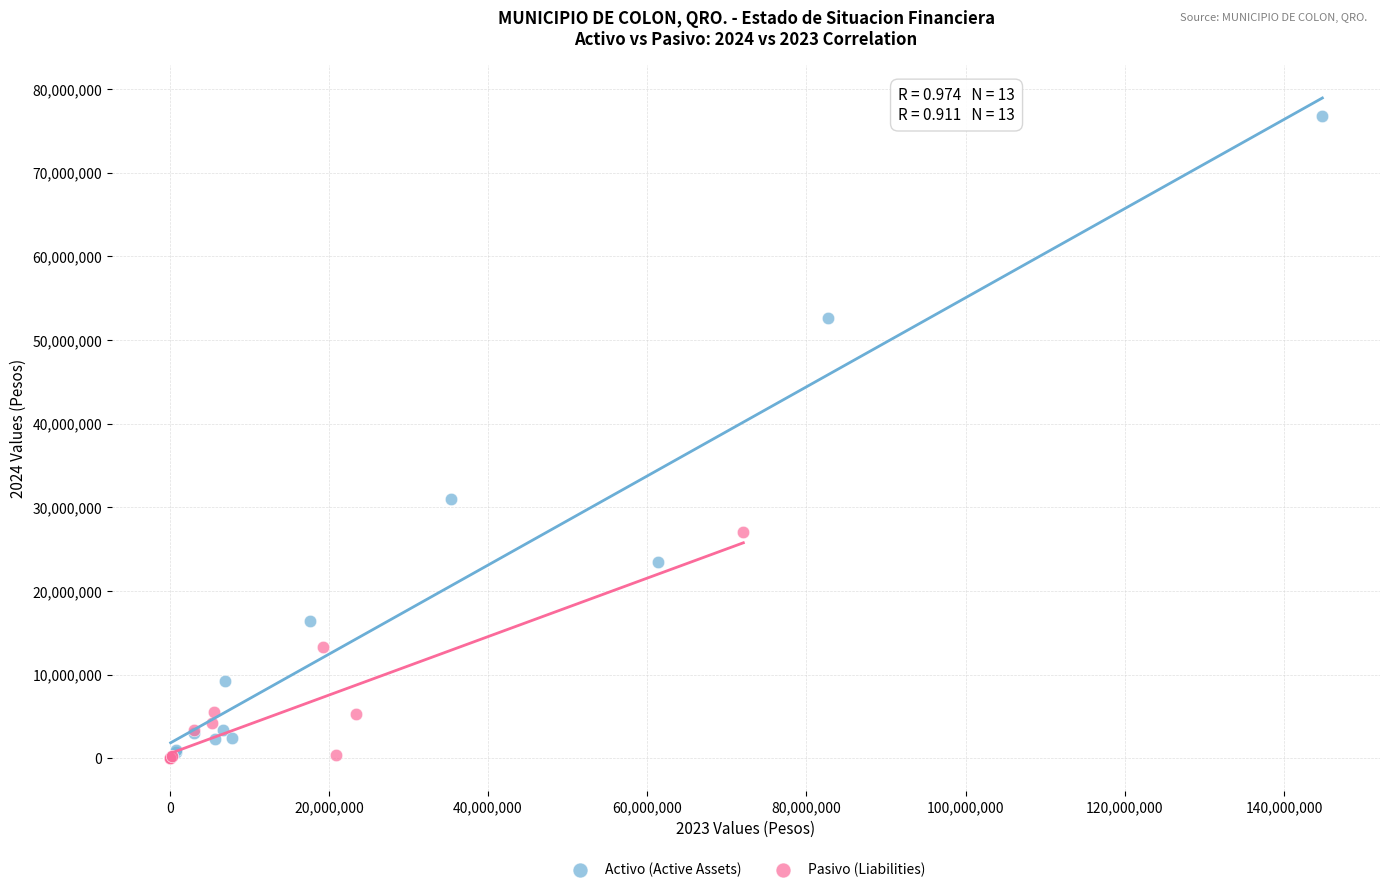

What are all the series names shown in the legend?

Activo (Active Assets), Pasivo (Liabilities)